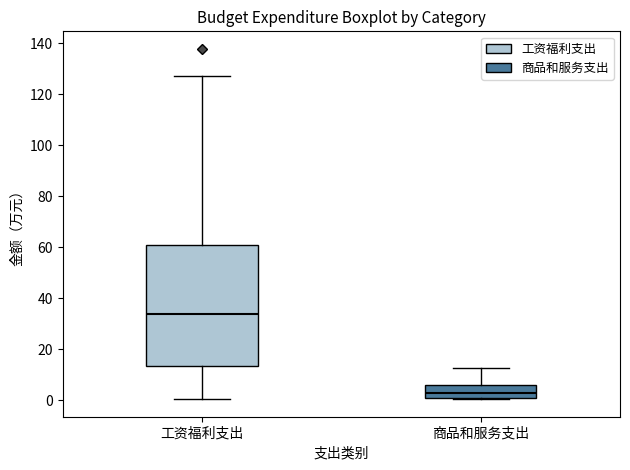

Where does the upper whisker of the box for 商品和服务支出 end on the y-axis? The values are not printed on the chart, so give them approximately, as read against the axis.

12